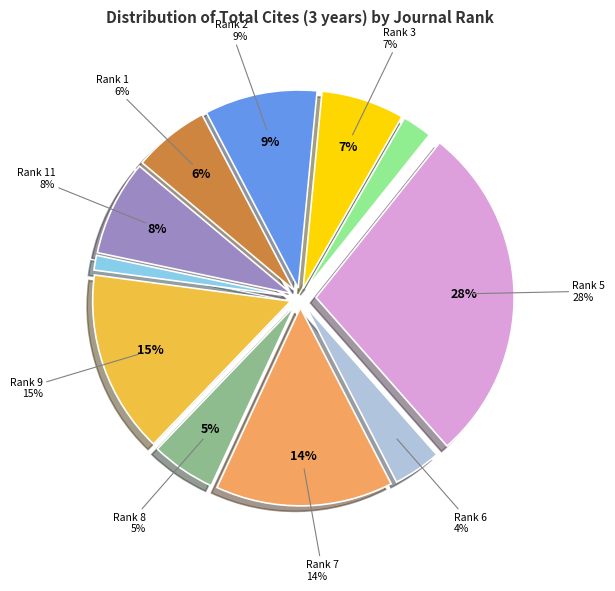

Is there a majority slice in this chart?

No